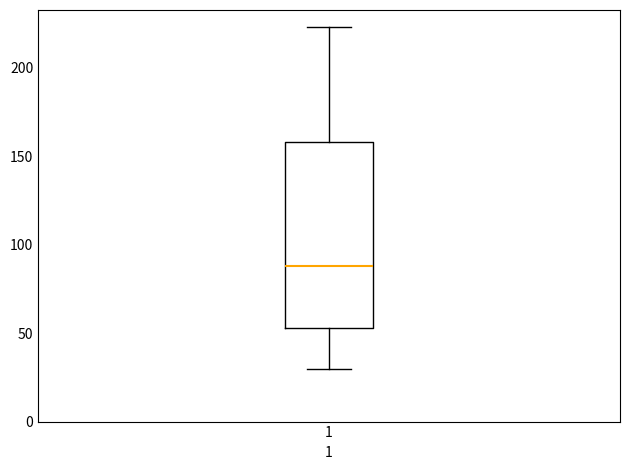

Transcribe this box plot: give where the median line is, the range the box spans, and where the two whiskers end, as read against the y-axis. The values are not printed on the chart, so give them approximately, as read against the axis.

median 90, box 55 to 160, whiskers 30 to 225